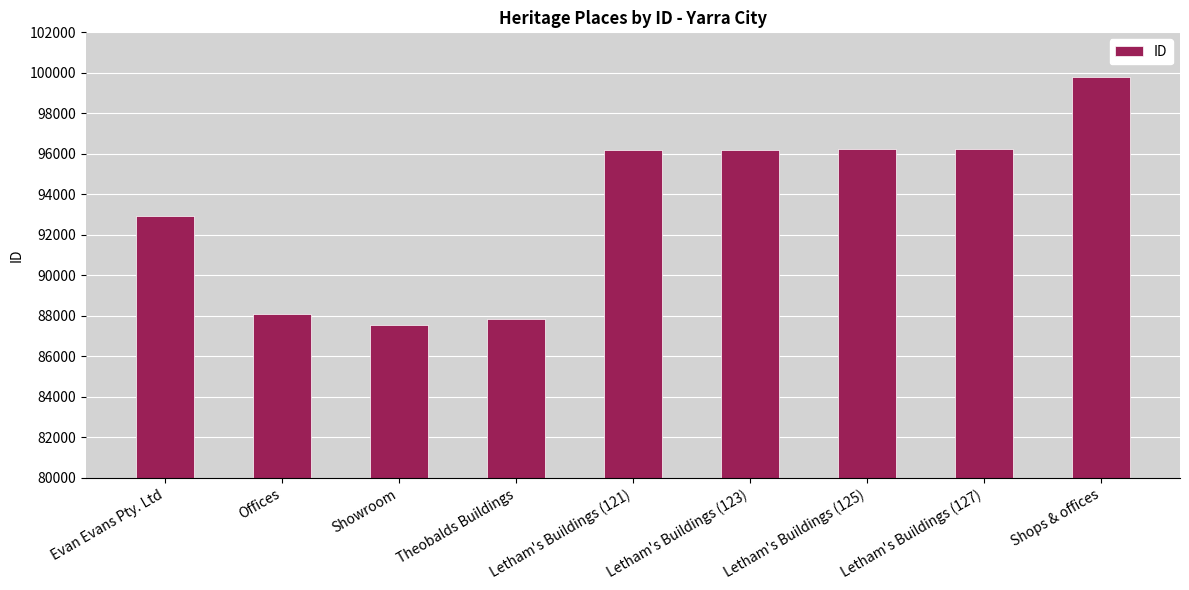

What is the difference between the maximum and minimum values?

12246